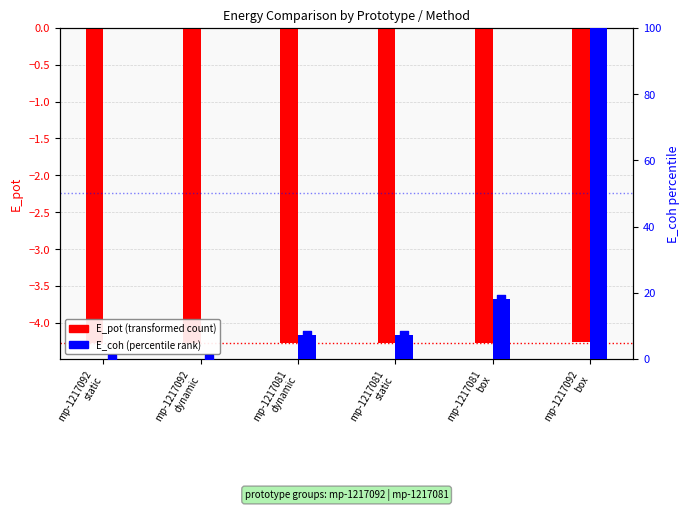

Which series reaches the maximum Y coordinate?

E_coh